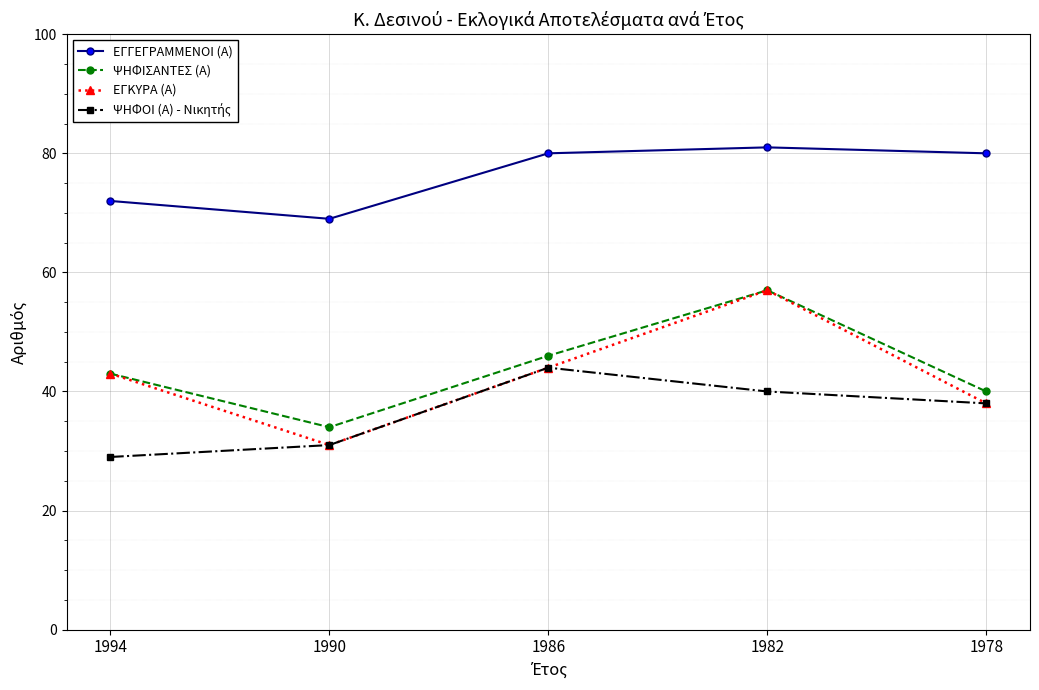

What is the value of the ΕΓΓΕΓΡΑΜΜΕΝΟΙ (Α) point at the 4th from the left?

81